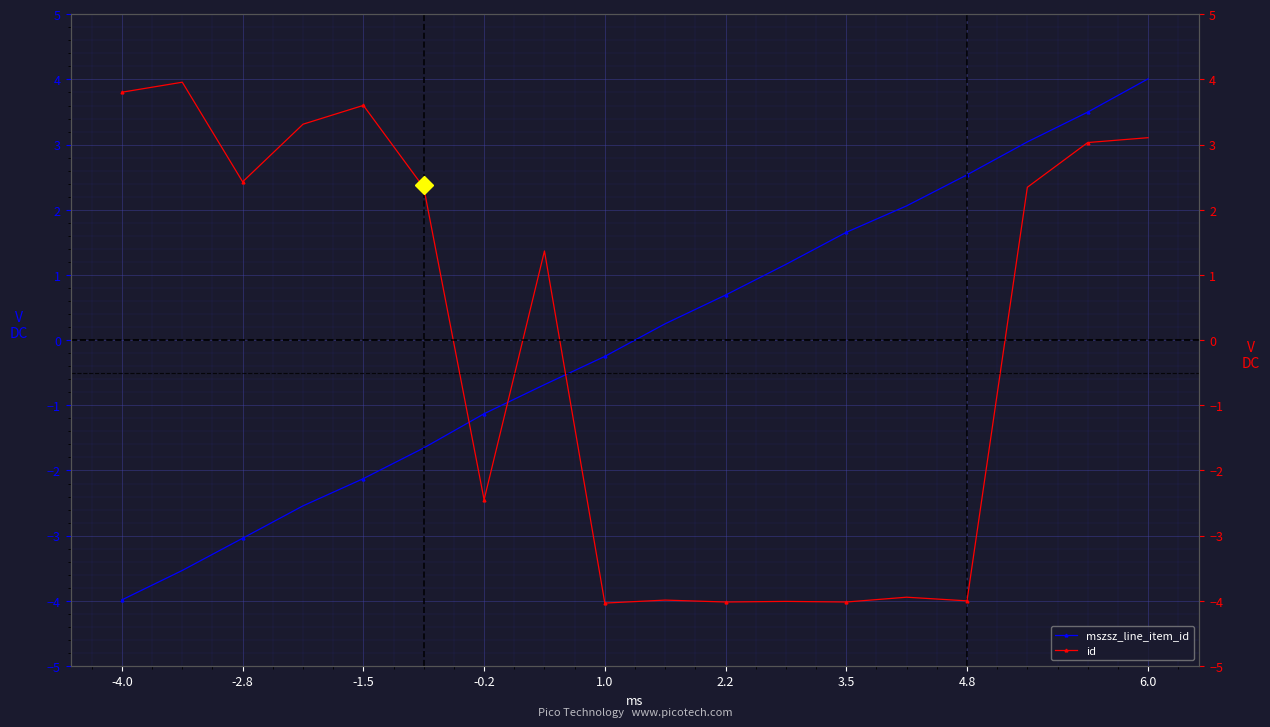

Reading left to right, extract all data points from this chart.

mszsz_line_item_id: -4.0	-3.5	-3.0	-2.5	-2.1	-1.7	-1.1	-0.7	-0.2	0.3	0.7	1.2	1.7	2.1	2.5	3.0	3.5	4.0
id: 3.8	4.0	2.4	3.3	3.6	2.3	-2.4	1.4	-4.0	-4.0	-4.0	-4.0	-4.0	-3.9	-4.0	2.3	3.0	3.1